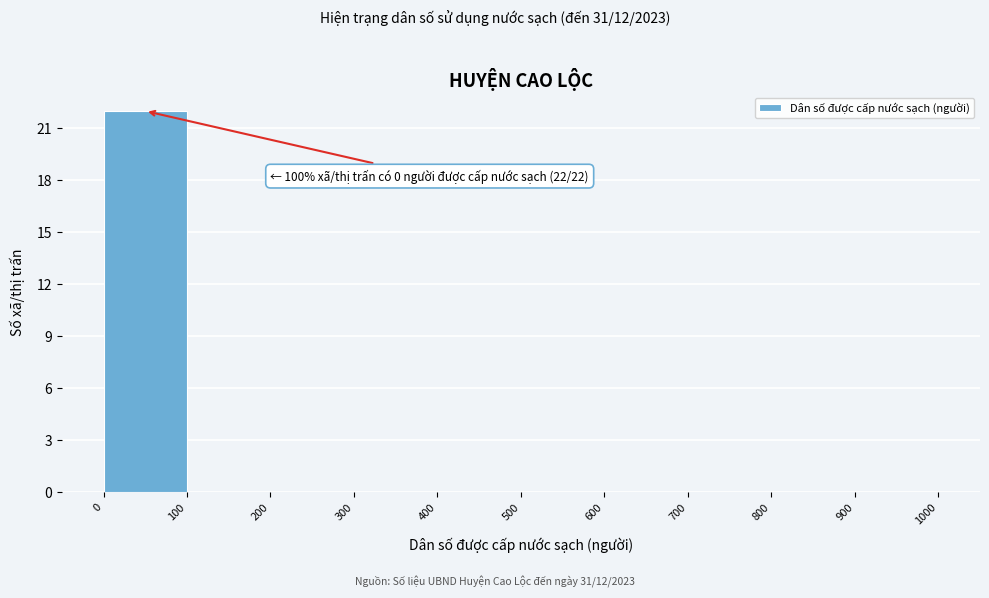

Over which range of the x-axis is the bar tallest?

0 to 100